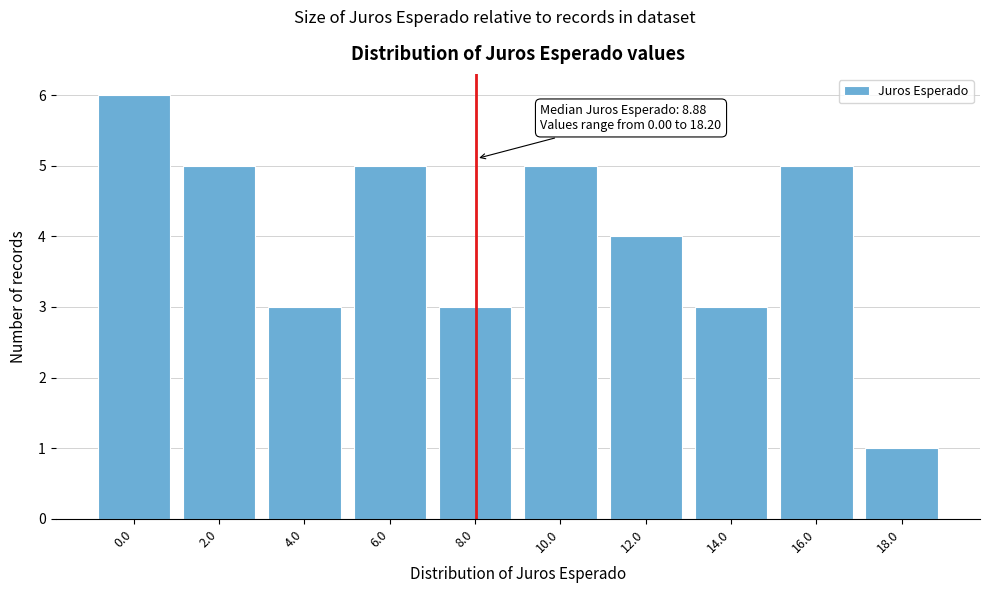

Reading right to left, what are all the values shown in this chart?

1	5	3	4	5	3	5	3	5	6